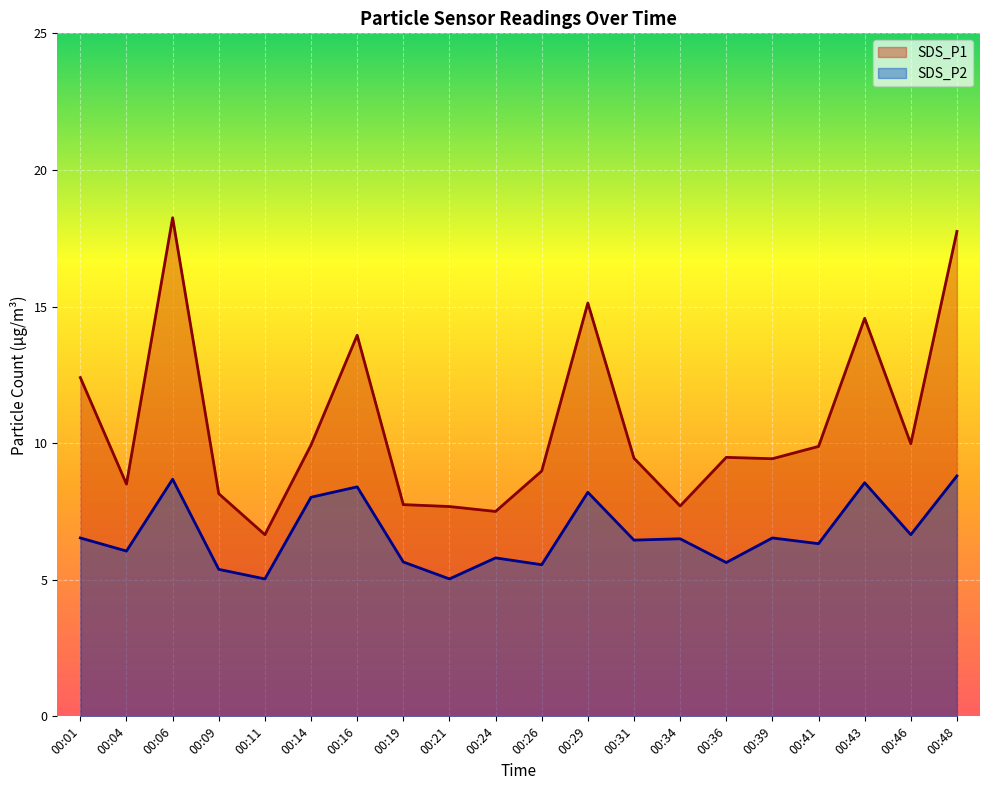

The value of SDS_P1 at 00:11 is 2.6. True or false?

False